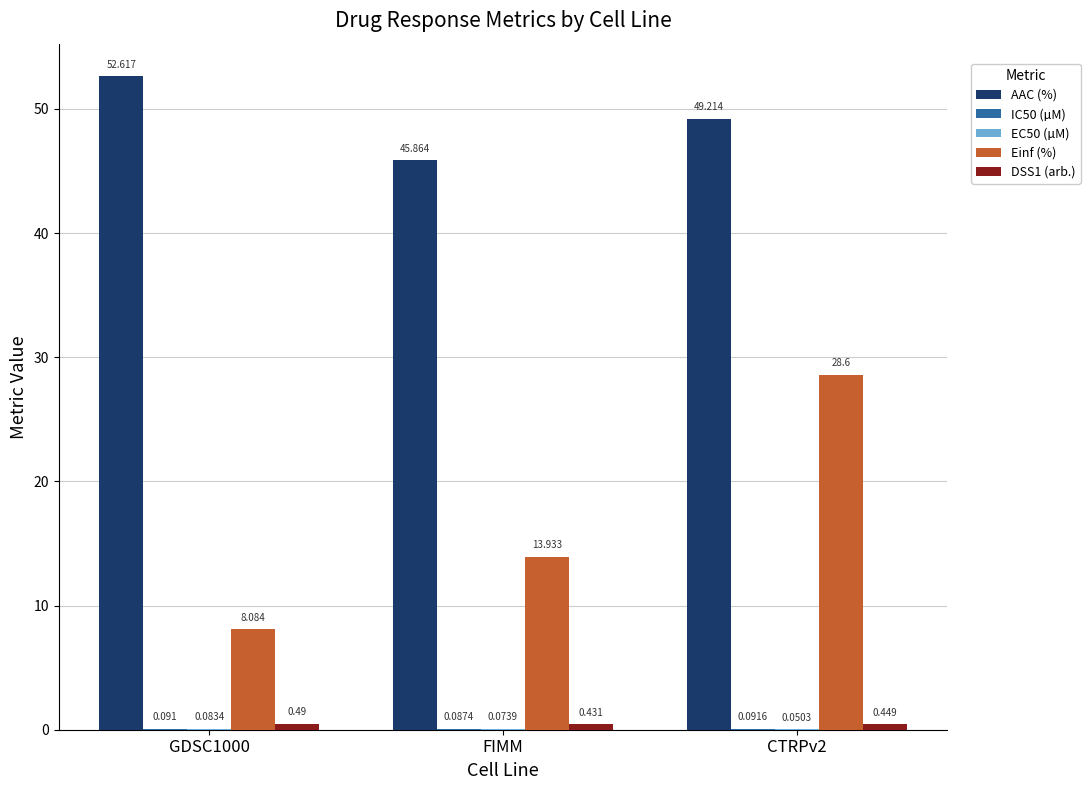

Which series changed the most between FIMM and CTRPv2?

Einf (%)